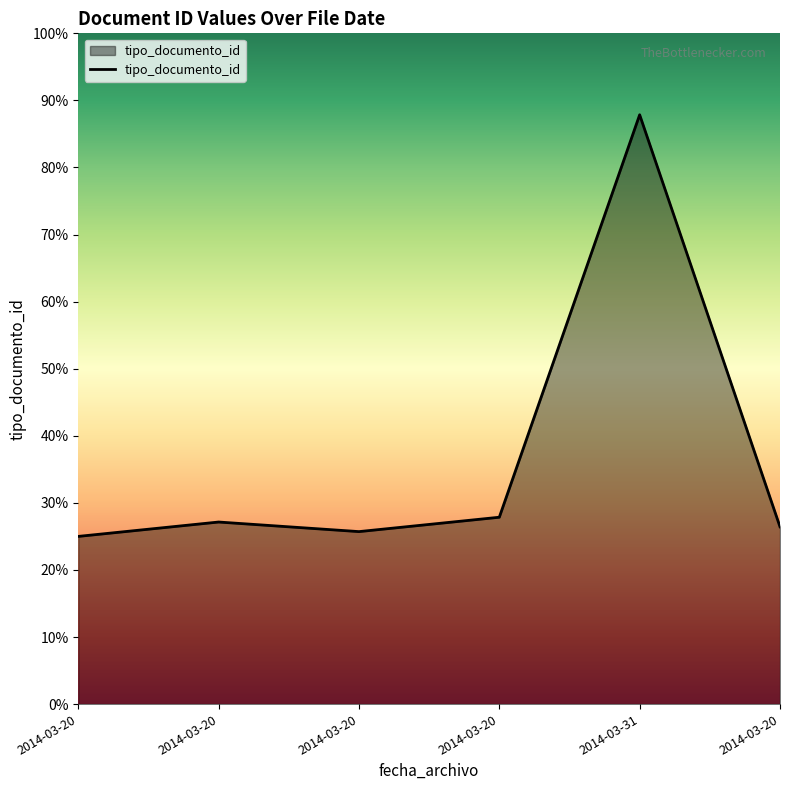

Reading left to right, extract all data points from this chart.

2014-03-20=35	2014-03-20=38	2014-03-20=36	2014-03-20=39	2014-03-31=123	2014-03-20=37